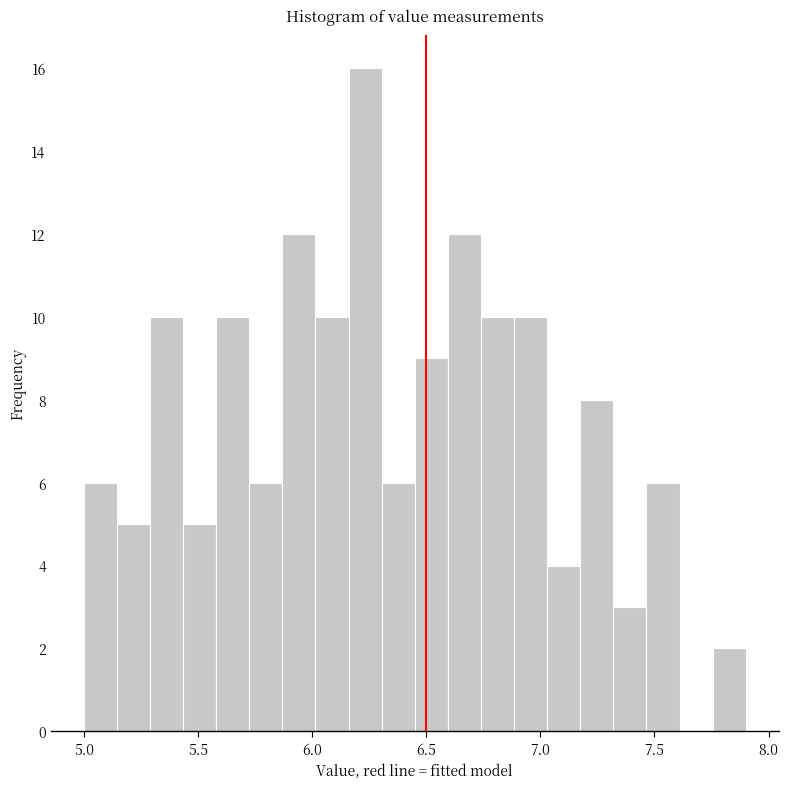

Around what value on the x-axis is the tallest bar? Give the approximate position of its centre, as read against the axis.

6.25